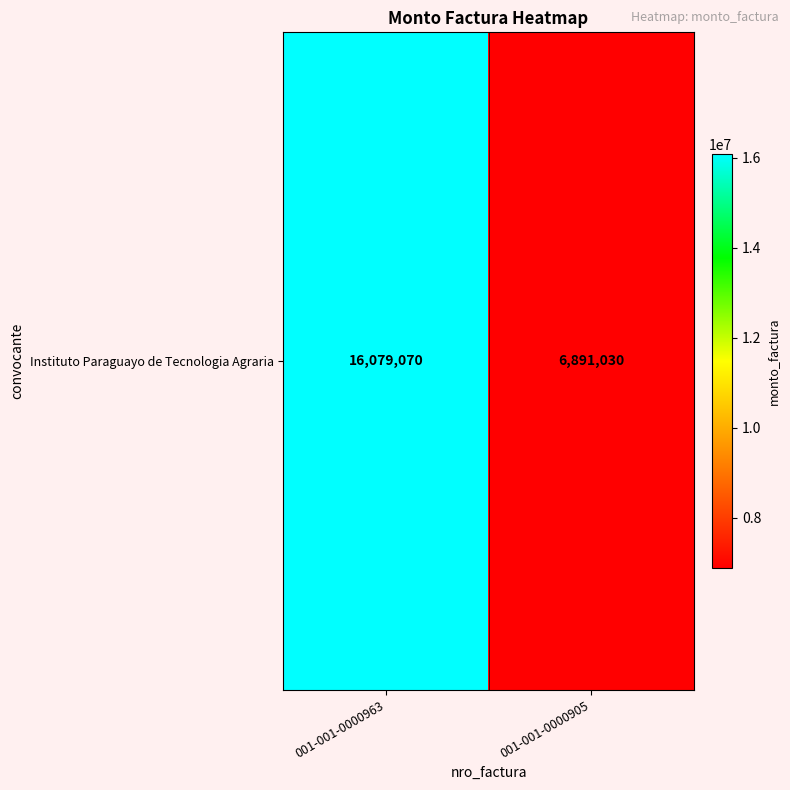

The value at 001-001-0000905 is 1703237. True or false?

False